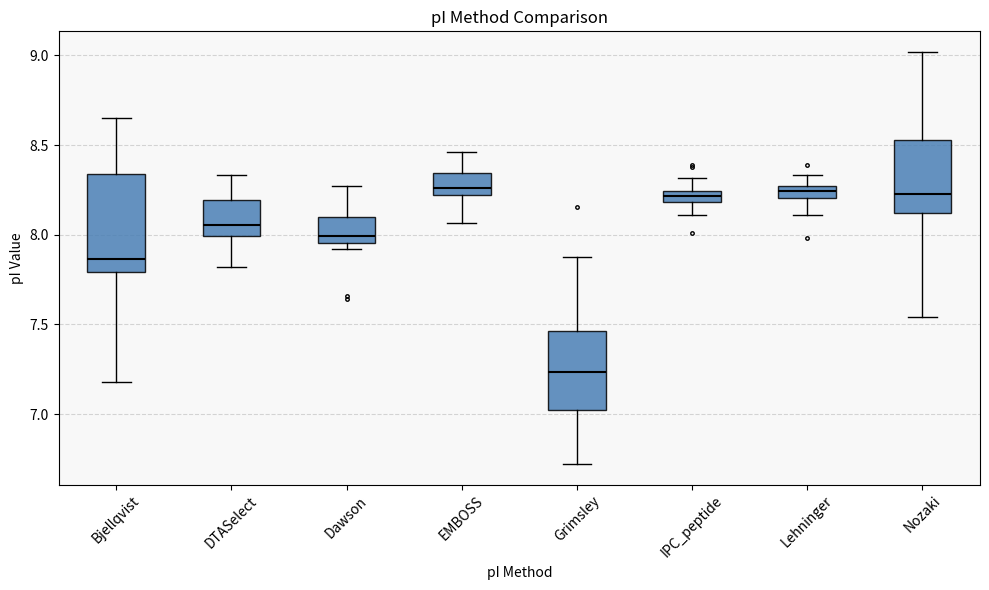

Comparing the boxes themselves (not the whiskers), which one is the tallest?

Bjellqvist